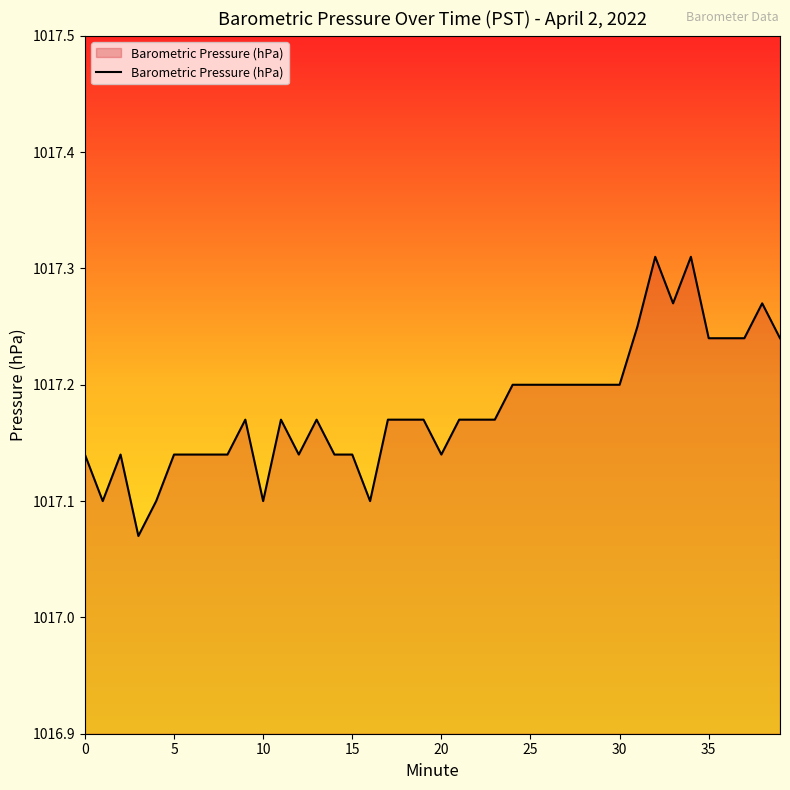

What is the label of the 1st point from the right?

39